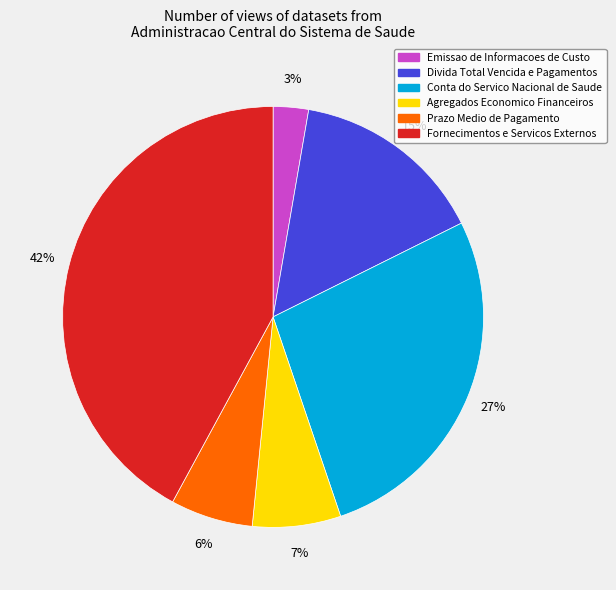

To the nearest percent, what is the average slice percentage?

17%